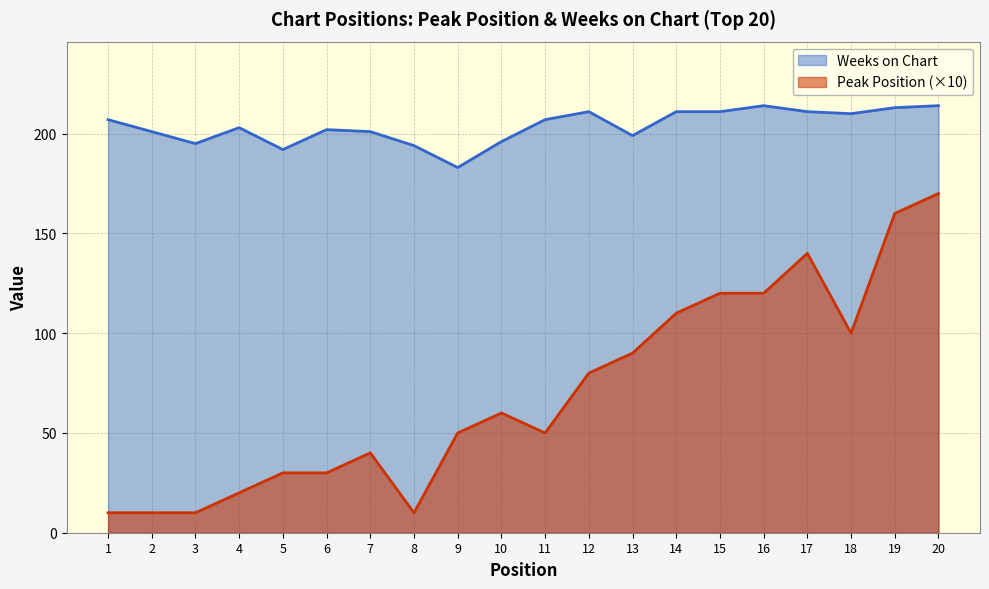

At 20, list the series in order from smallest to largest.

Peak Position (×10), Weeks on Chart